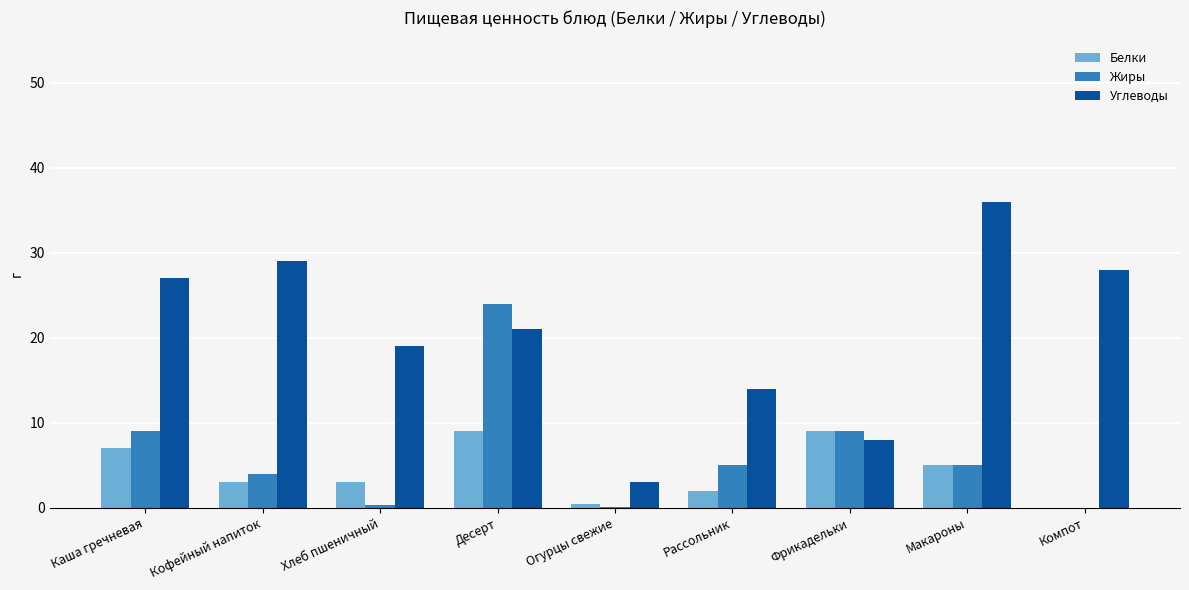

The Жиры series shows -8.0 at Компот. True or false?

False